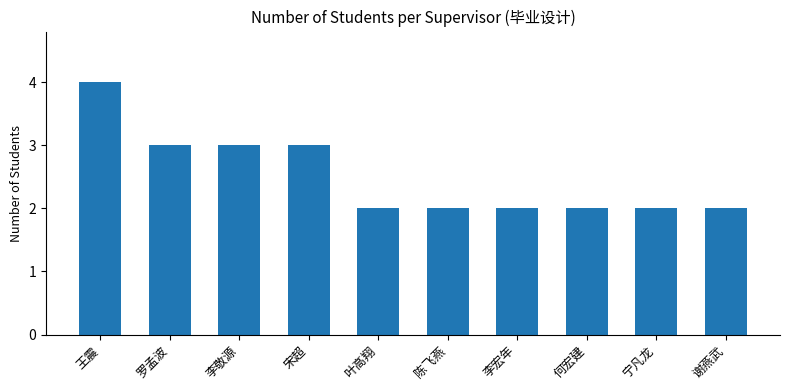

What is the difference between the second highest and minimum values?

1